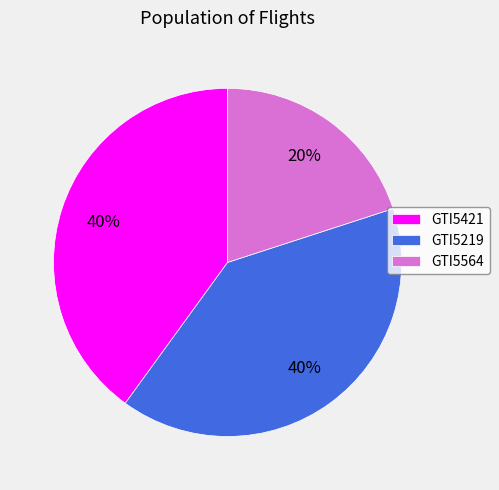

To the nearest percent, what is the combined percentage of GTI5564 and GTI5421?

60%